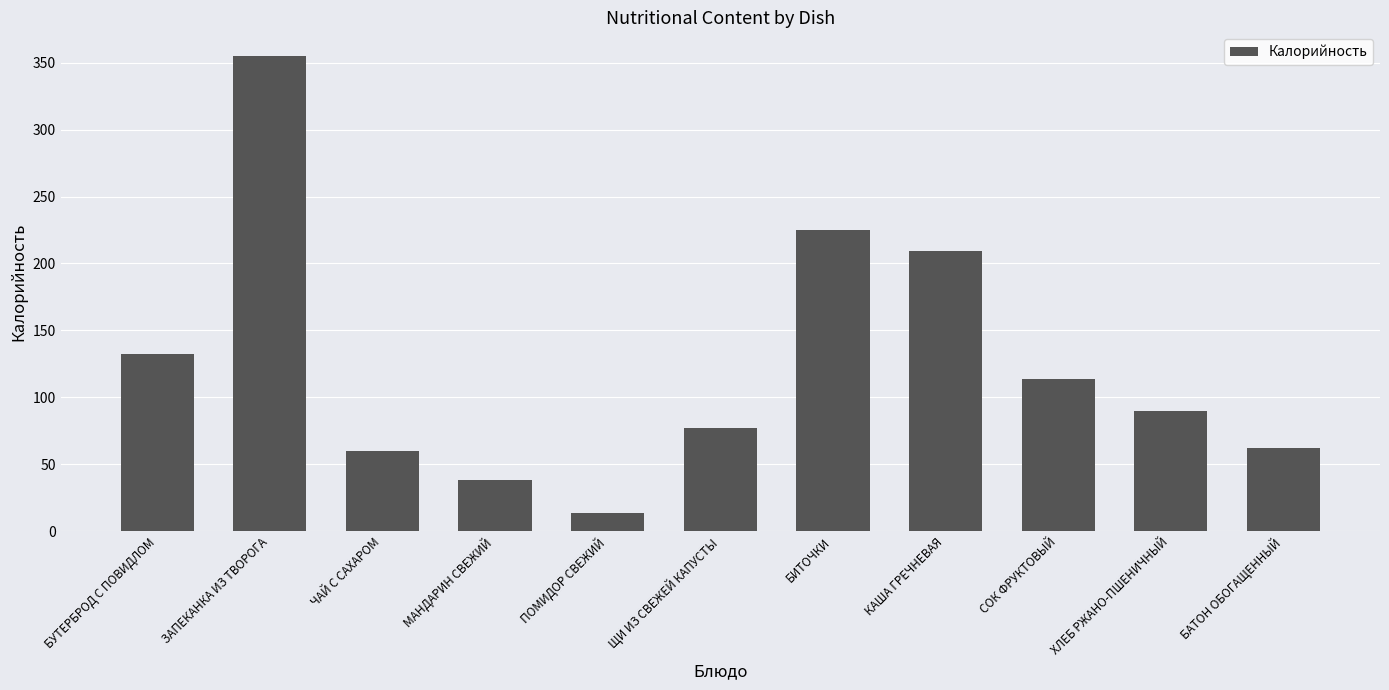

What position from the left is ХЛЕБ РЖАНО-ПШЕНИЧНЫЙ?

10